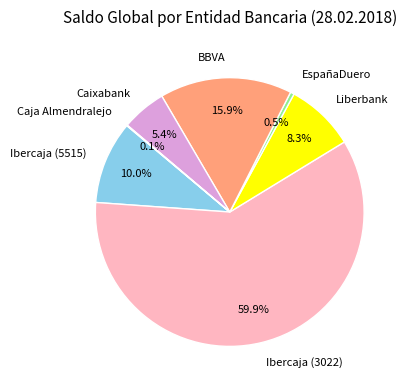

What is the ratio of the value at Ibercaja (3022) to the value at BBVA?

3.8